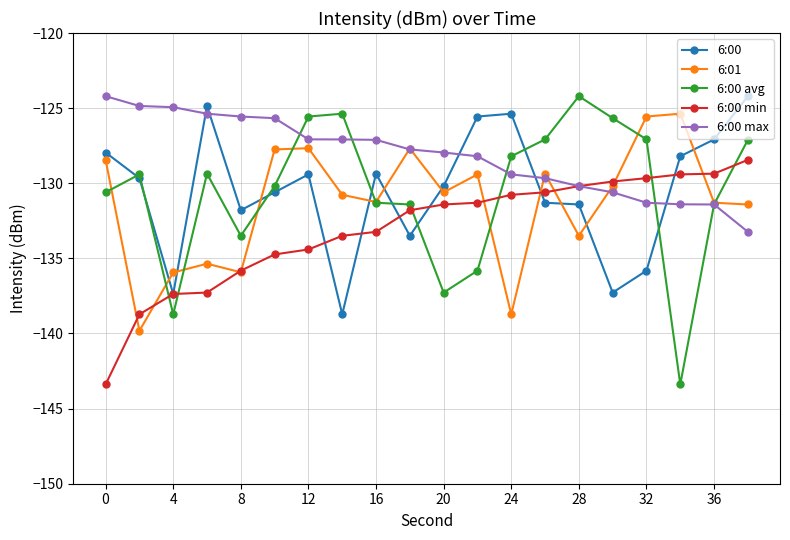

What is the sum of all 6:00 max values?

-2563.0